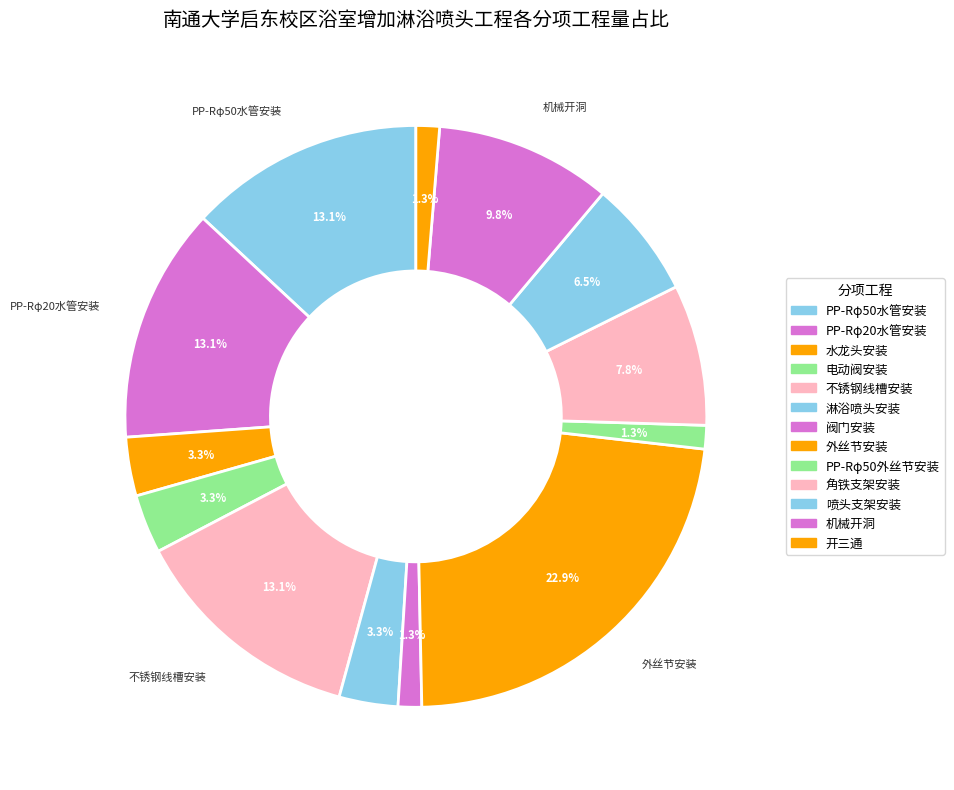

Which slice is the smallest?

阀门安装